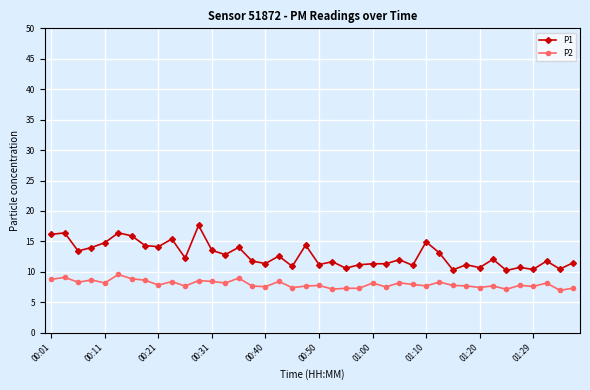

Which series has the largest total across all categories?

P1